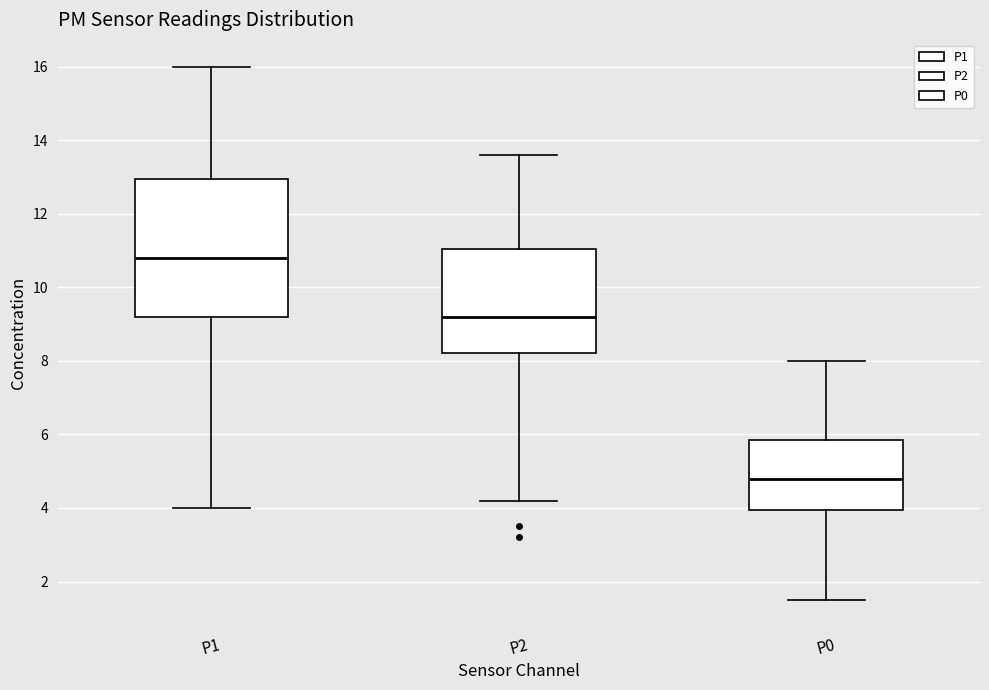

Which box has the highest median line?

P1